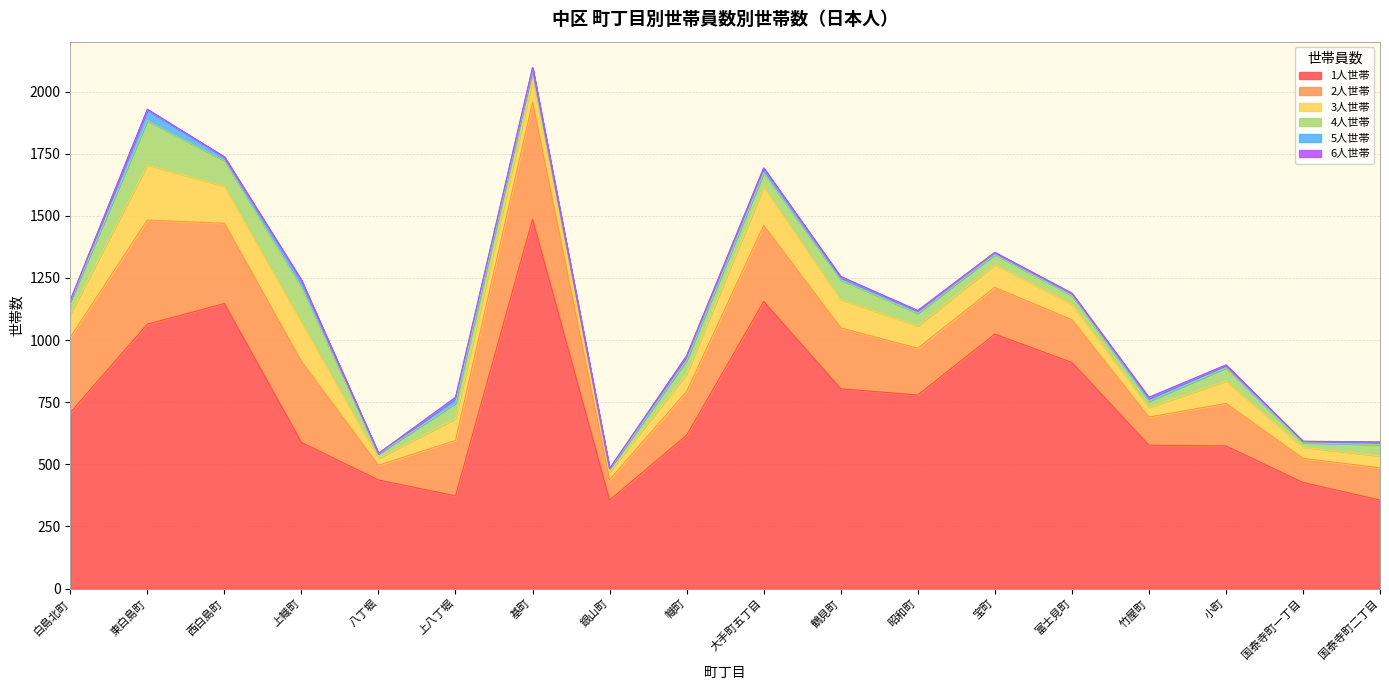

The 1人世帯 series shows 165 at 八丁堀. True or false?

False